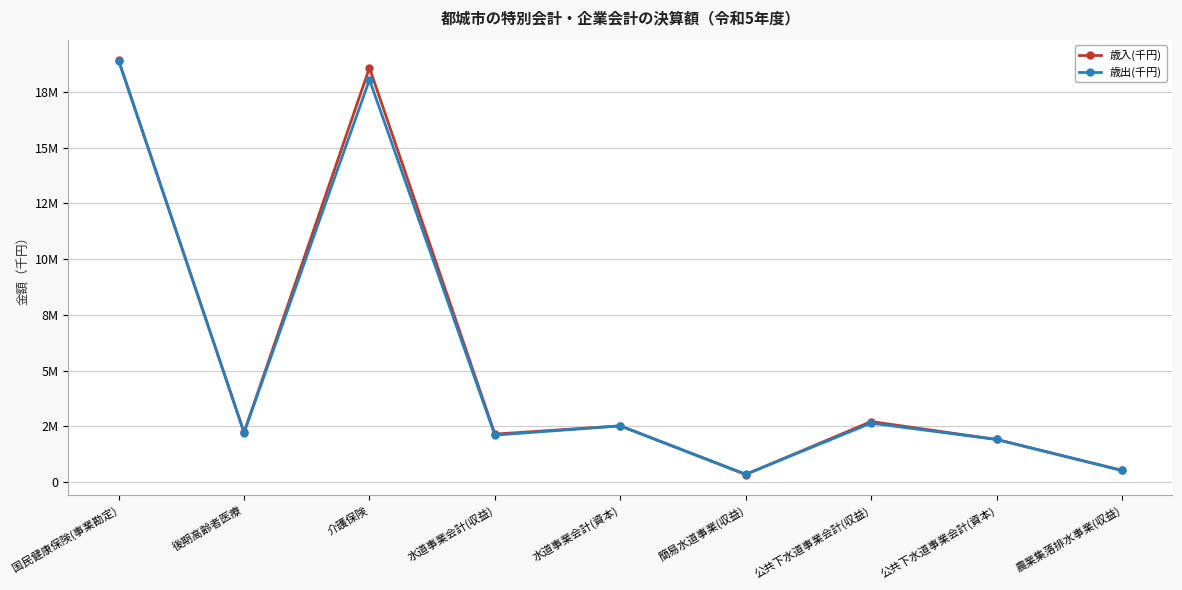

List the series in order of their peak value, lowest first.

歳出(千円), 歳入(千円)